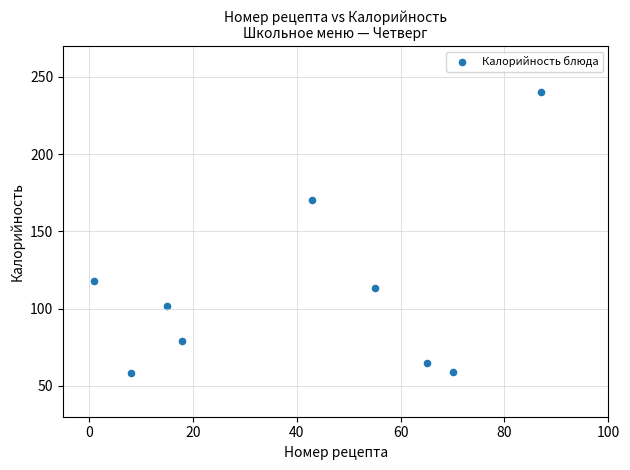

What is the range of X values (max minus min)?

86.0